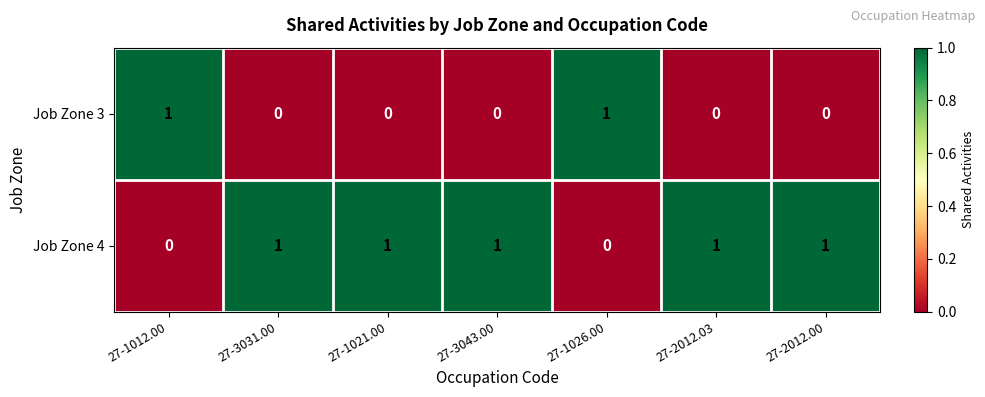

The Job Zone 4 series shows 0 at 27-1012.00. True or false?

True